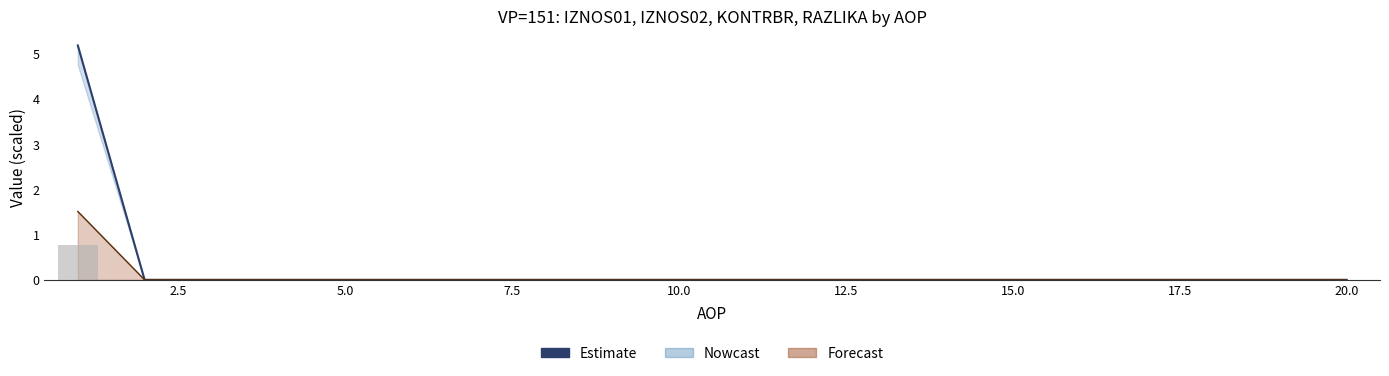

How many positive values are there?

1